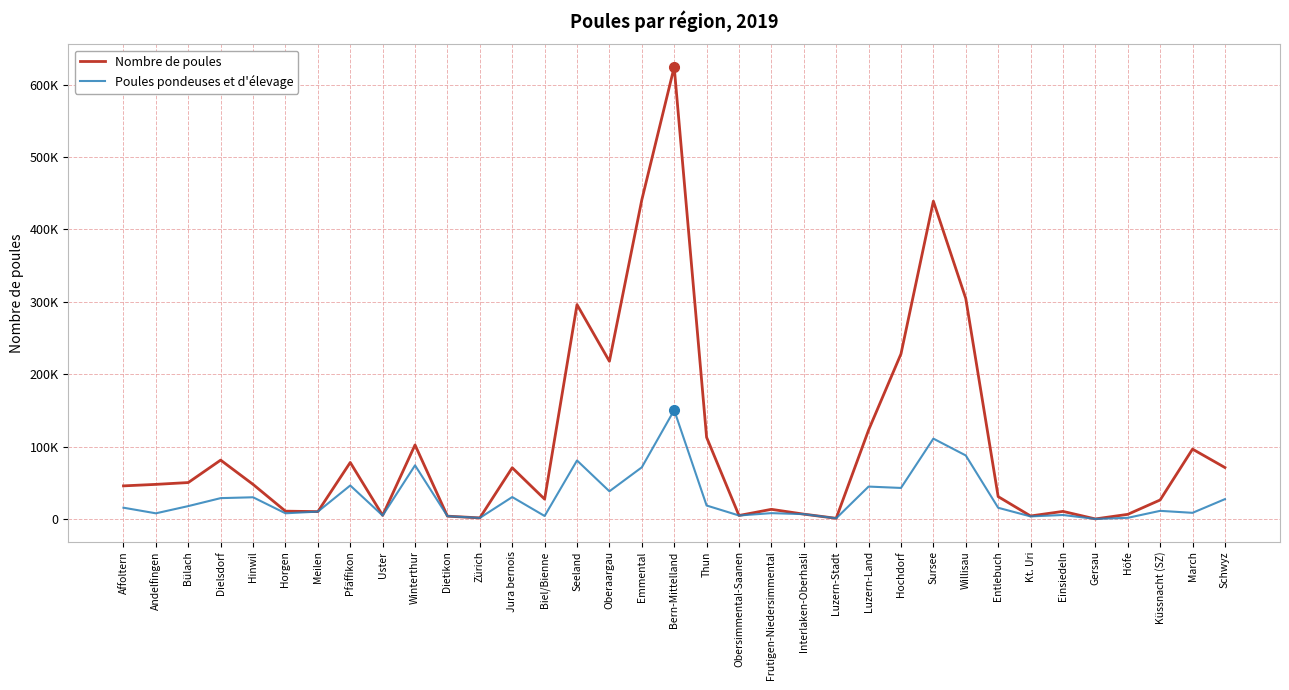

What is the label of the 9th point from the left?

Uster